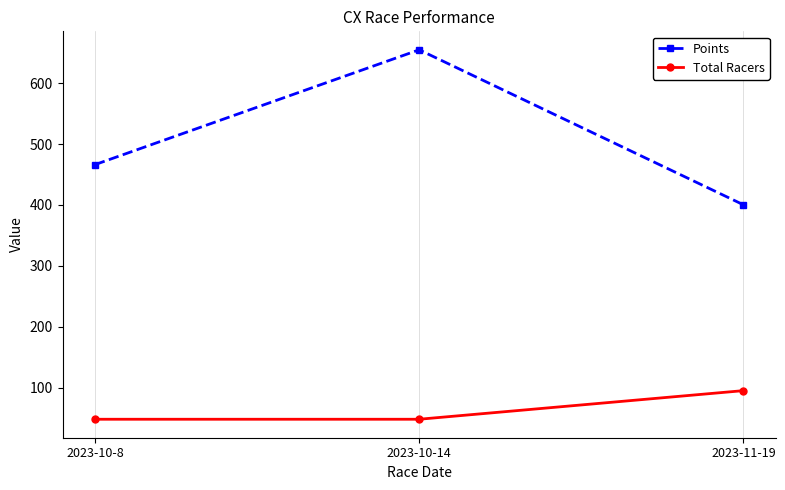

Does the chart have visible grid lines?

Yes